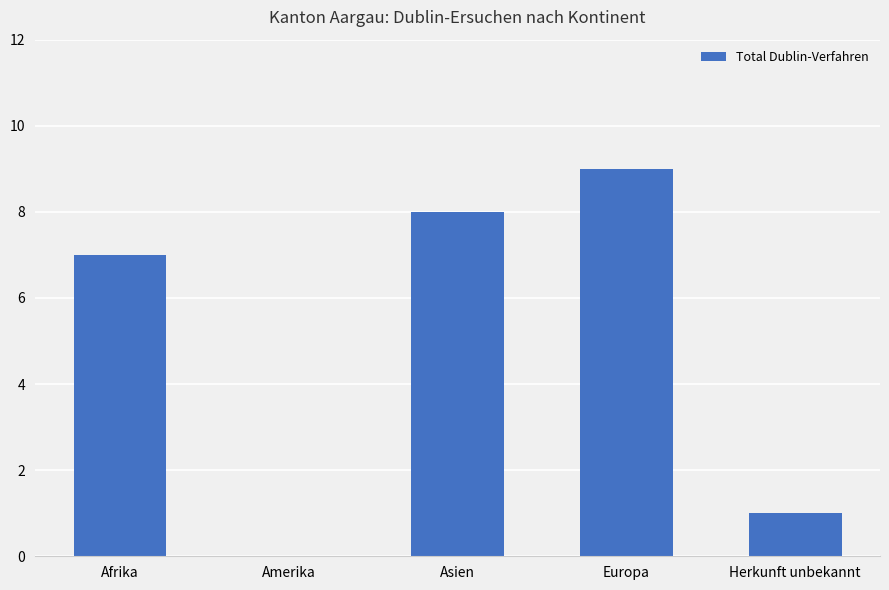

What value does the data have at Europa?

9